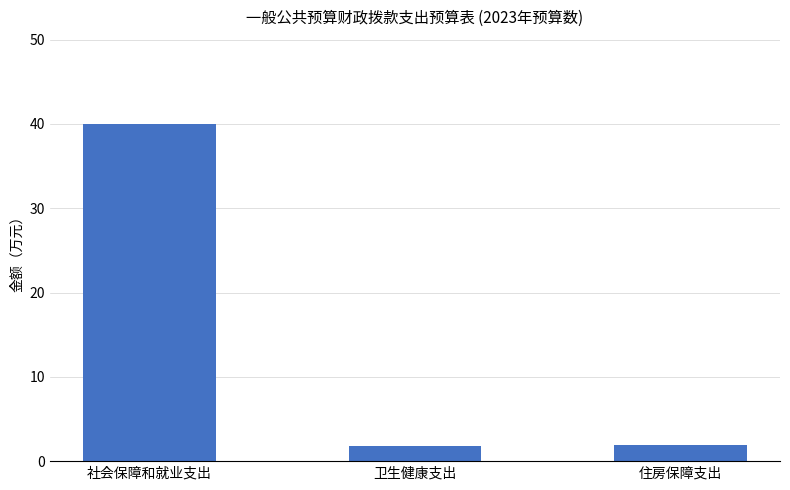

Does the chart contain stacked bars?

No